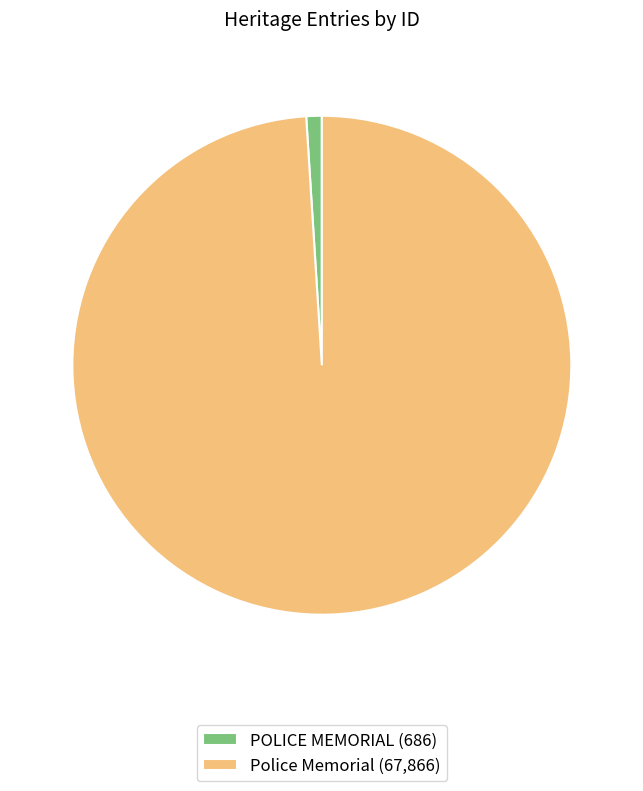

How many slices are in this pie chart?

2